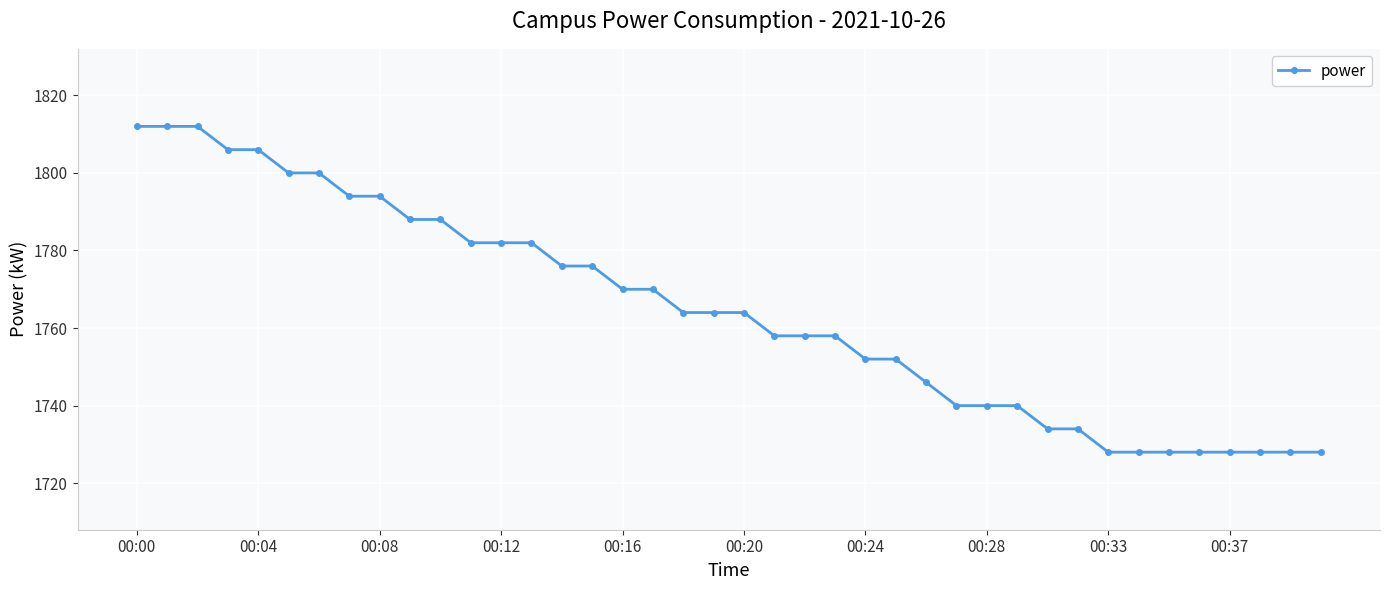

What is the value of the 28th point from the left?

1740